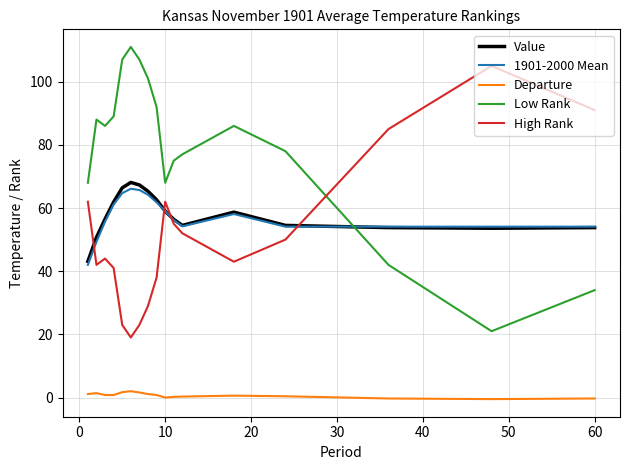

What is the difference between the maximum and minimum values in the Low Rank series?

90.0